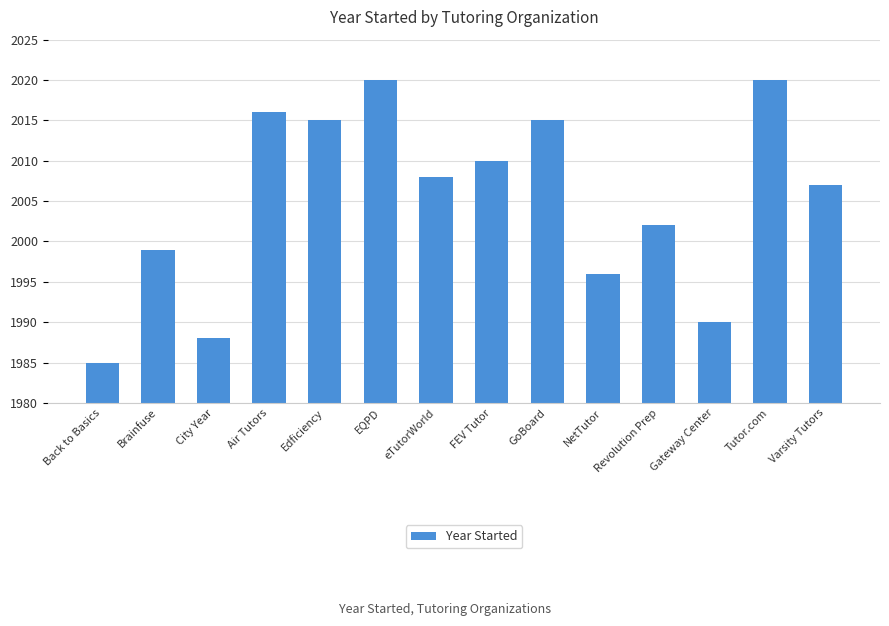

True or false: the data shows 3263 at Edficiency.

False